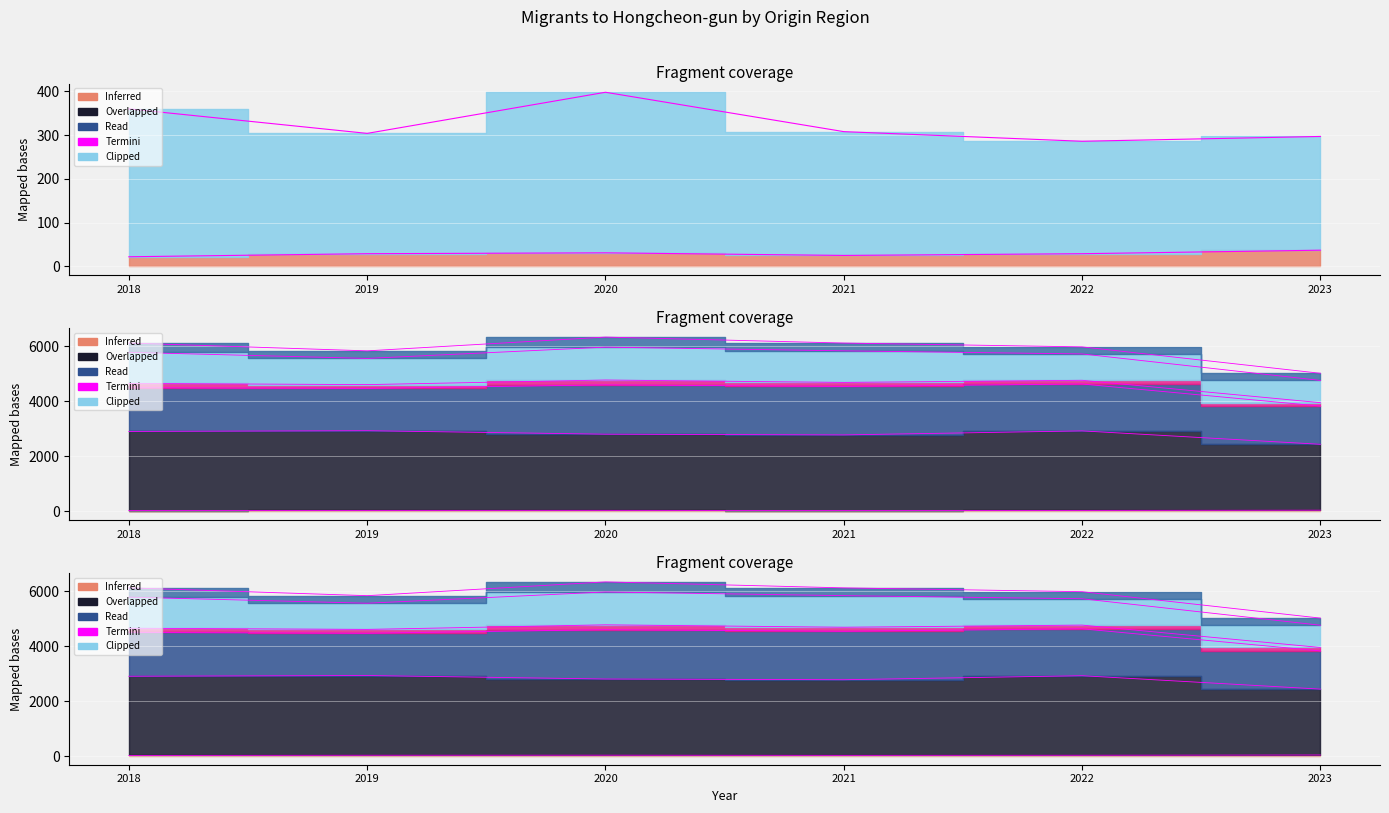

At which label is the value closest to 29?

2019